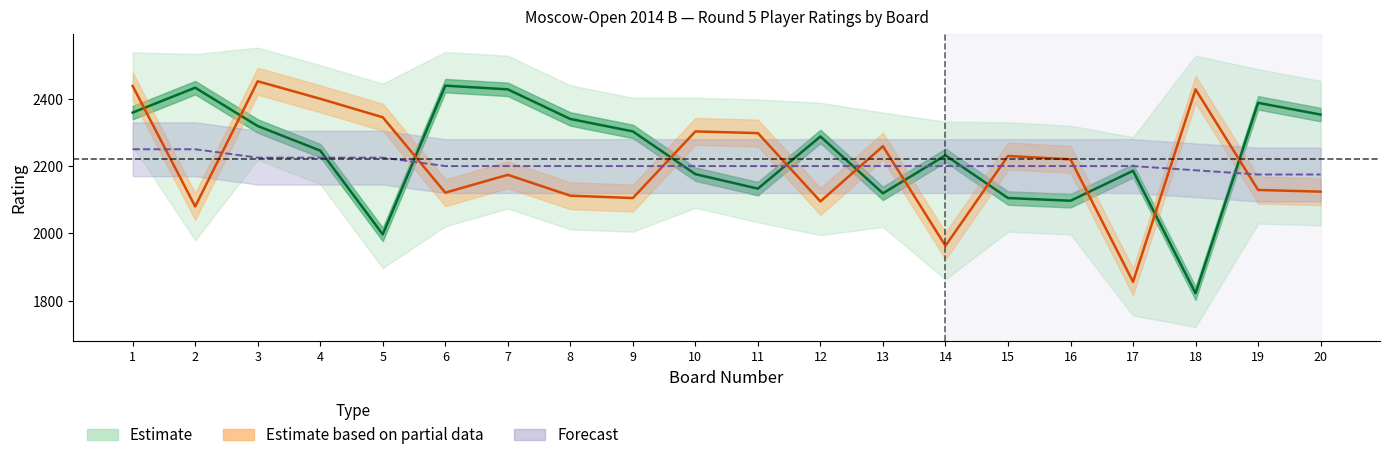

How many lines are shown in the chart?

3